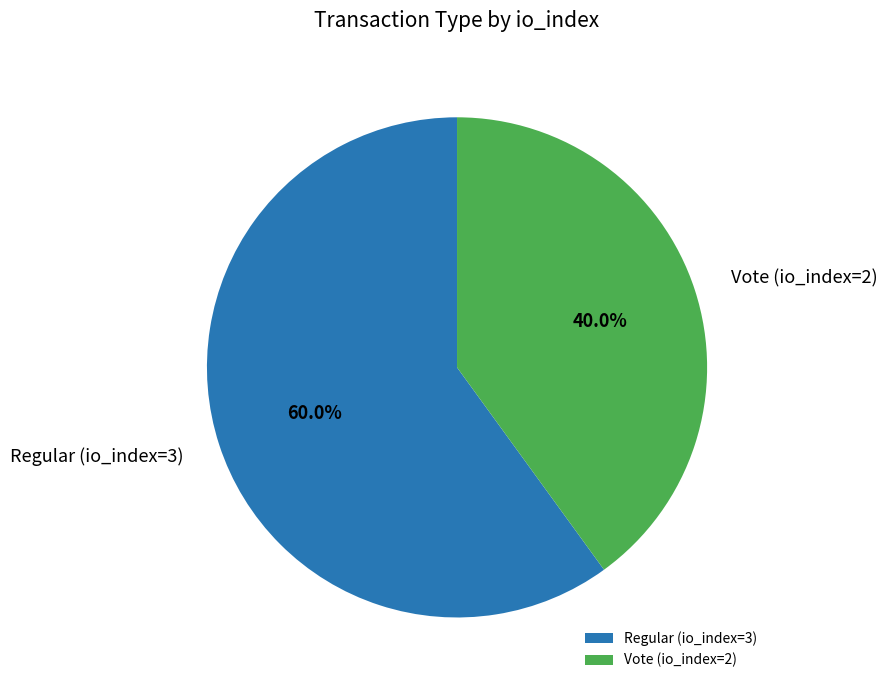

To the nearest percent, what is the difference between the Regular (io_index=3) and Vote (io_index=2) slice percentages?

20%